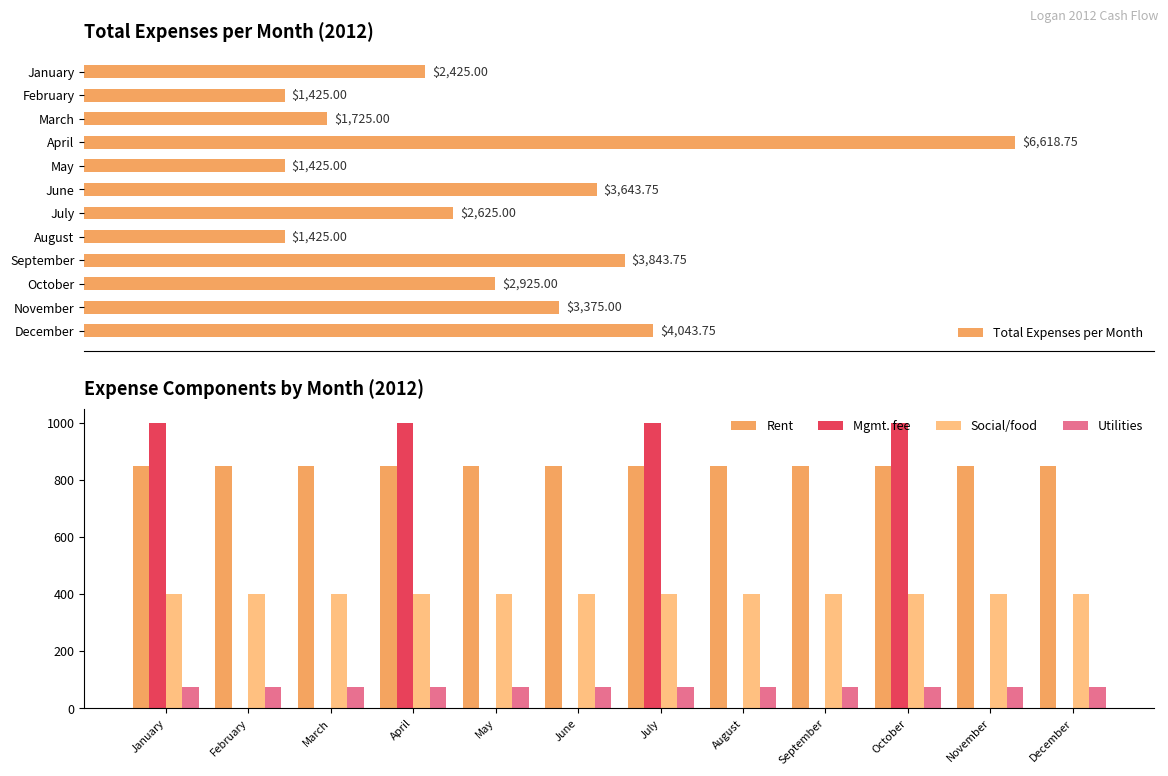

Is the value of Social/food at May greater than the value of Rent at May?

No